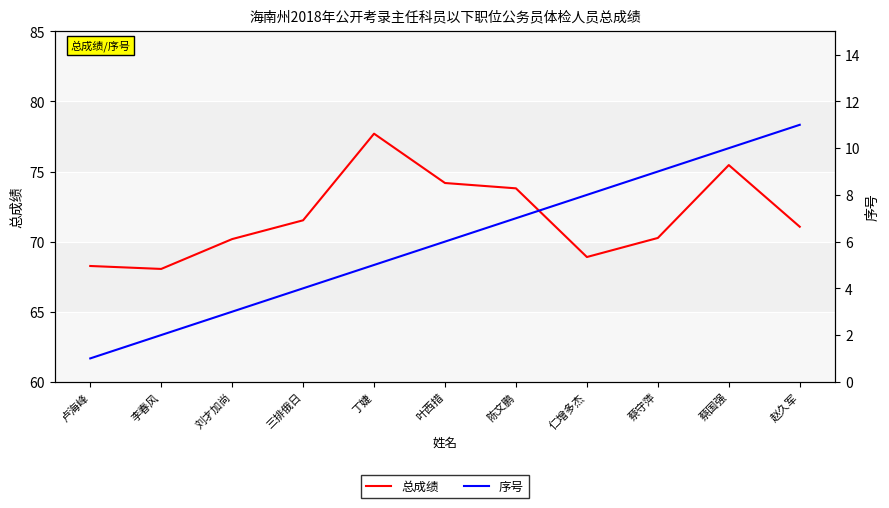

What is the label of the 9th point from the left?

蔡守萍